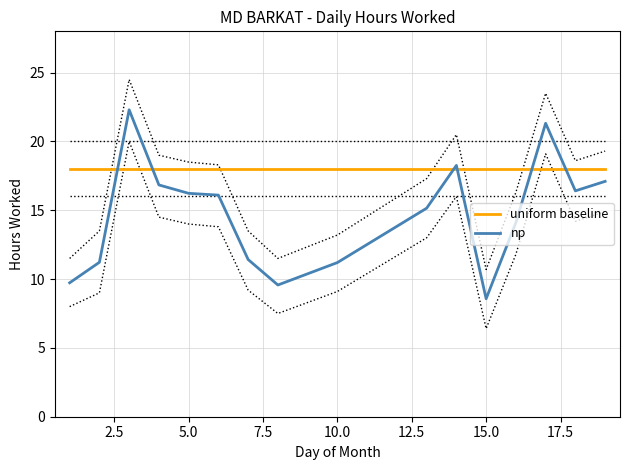

The value of np at 10.0 is 11.2. True or false?

True